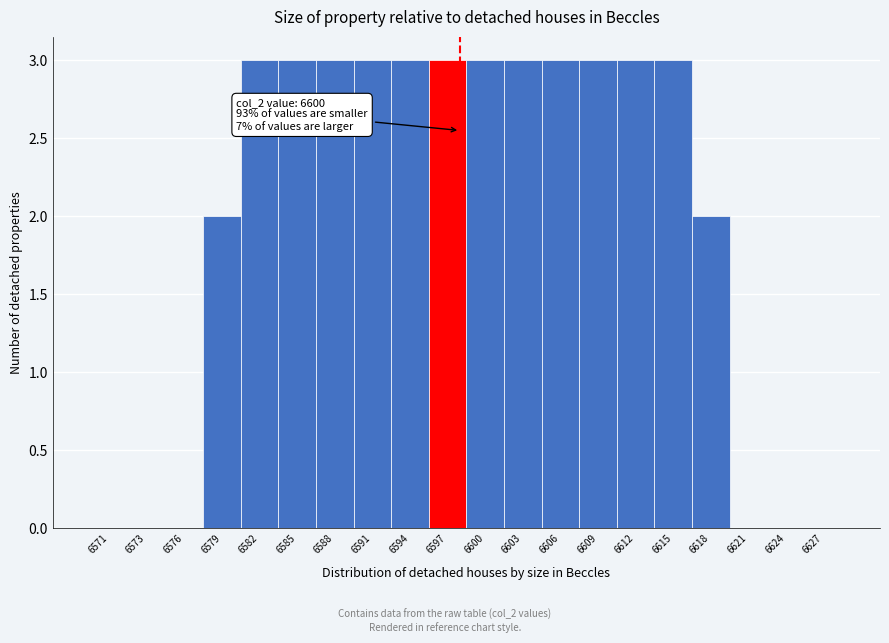

Reading left to right, transcribe all the data shown in this chart.

6571=0	6573=0	6576=0	6579=2	6582=3	6585=3	6588=3	6591=3	6594=3	6597=3	6600=3	6603=3	6606=3	6609=3	6612=3	6615=3	6618=2	6621=0	6624=0	6627=0